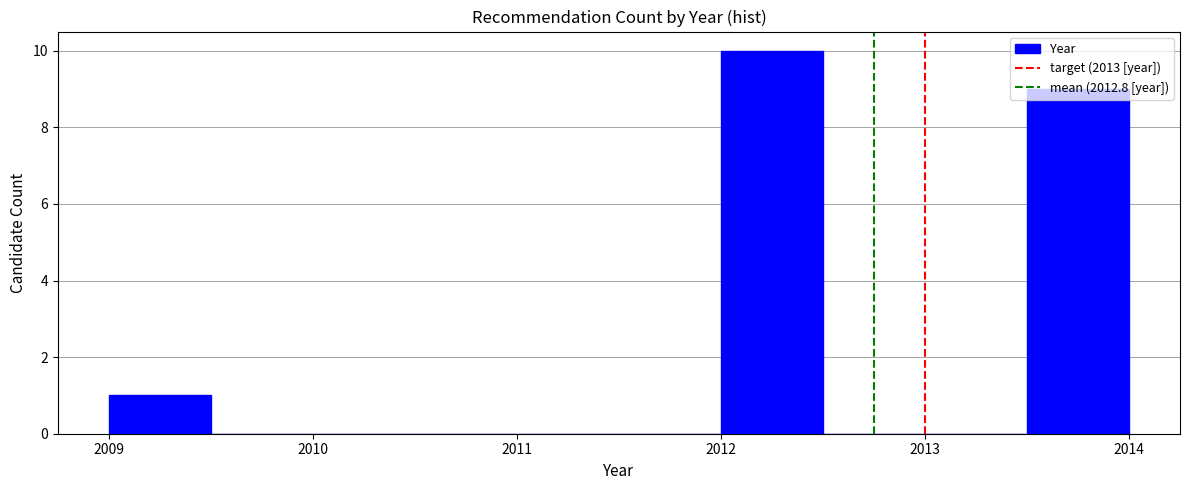

Reading left to right, transcribe this chart: for each bar, give the range it covers on the x-axis and its height. The values are not printed on the chart, so give them approximately, as read against the axis.

2009.0 to 2009.5: 1
2009.5 to 2010.0: 0
2010.0 to 2010.5: 0
2010.5 to 2011.0: 0
2011.0 to 2011.5: 0
2011.5 to 2012.0: 0
2012.0 to 2012.5: 10
2012.5 to 2013.0: 0
2013.0 to 2013.5: 0
2013.5 to 2014.0: 9